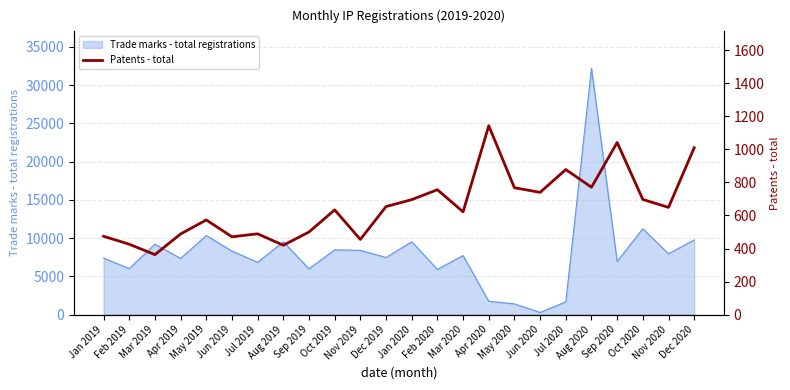

Reading left to right, what are all the values shown in this chart?

Jan 2019=474	Feb 2019=426	Mar 2019=363	Apr 2019=488	May 2019=573	Jun 2019=471	Jul 2019=489	Aug 2019=420	Sep 2019=500	Oct 2019=634	Nov 2019=455	Dec 2019=654	Jan 2020=696	Feb 2020=756	Mar 2020=622	Apr 2020=1143	May 2020=768	Jun 2020=740	Jul 2020=878	Aug 2020=771	Sep 2020=1042	Oct 2020=697	Nov 2020=649	Dec 2020=1010